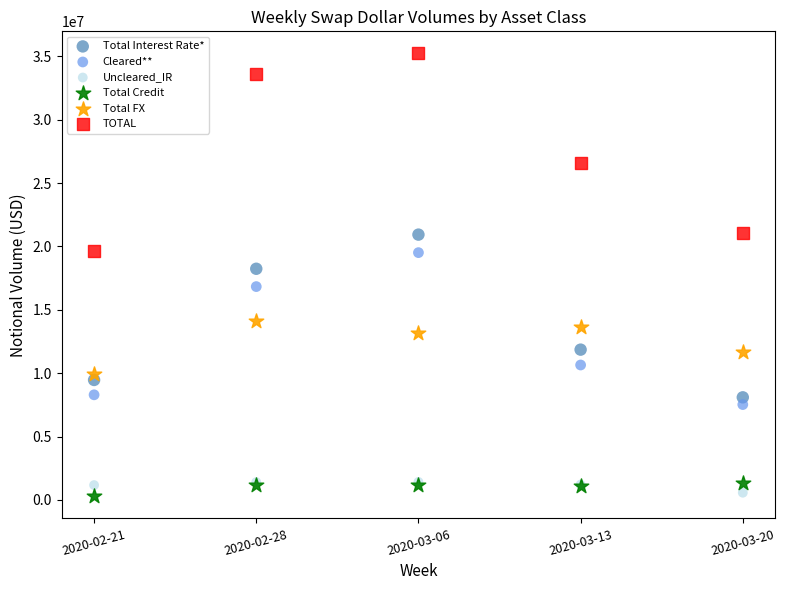

Across all series, what Y value is closest to 17755804?

18237200